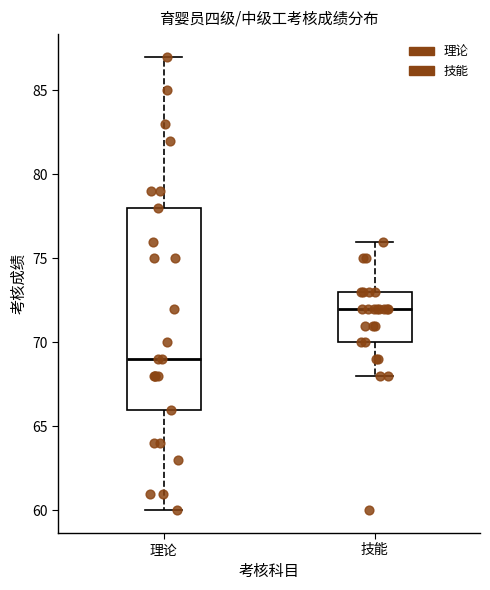

Which box is the tallest, from its lower edge to its upper edge?

理论